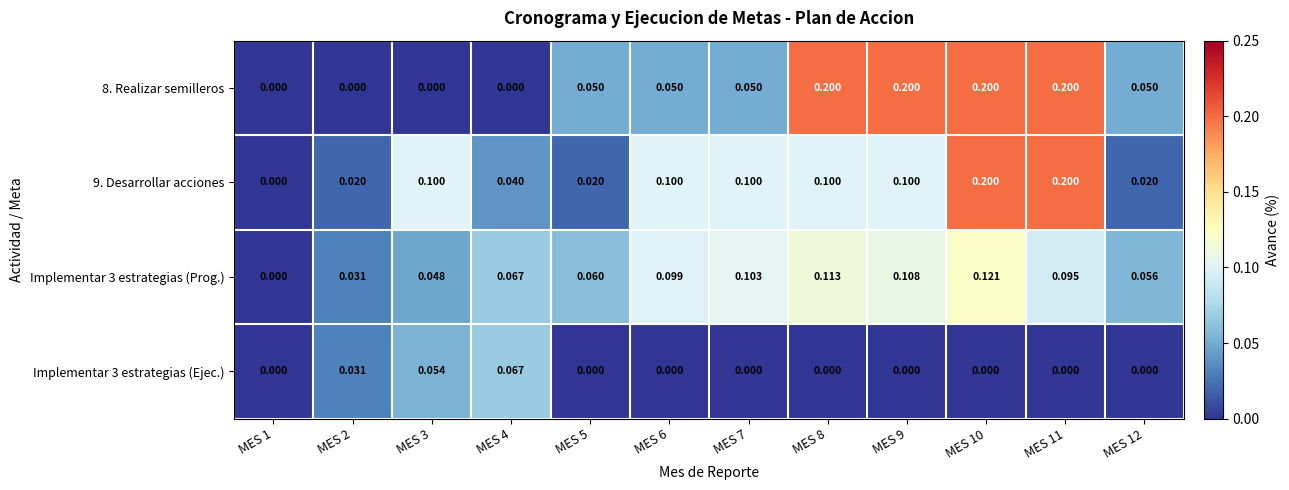

Which series changed the most between MES 3 and MES 7?

Implementar 3 estrategias (Prog.)